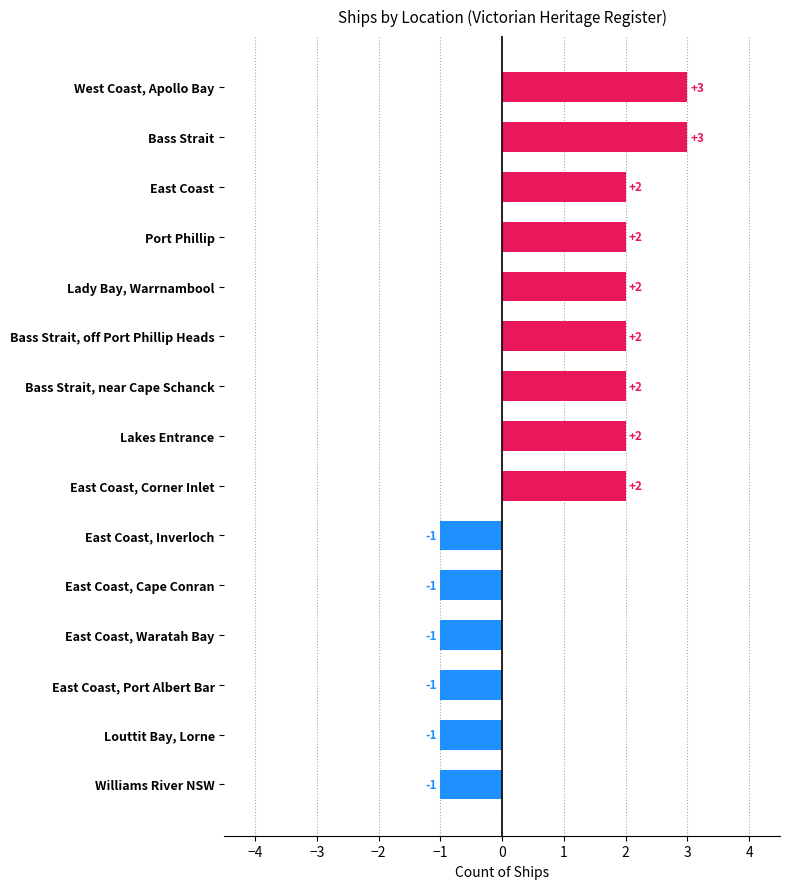

Count the values in the range -1 to 2.

13